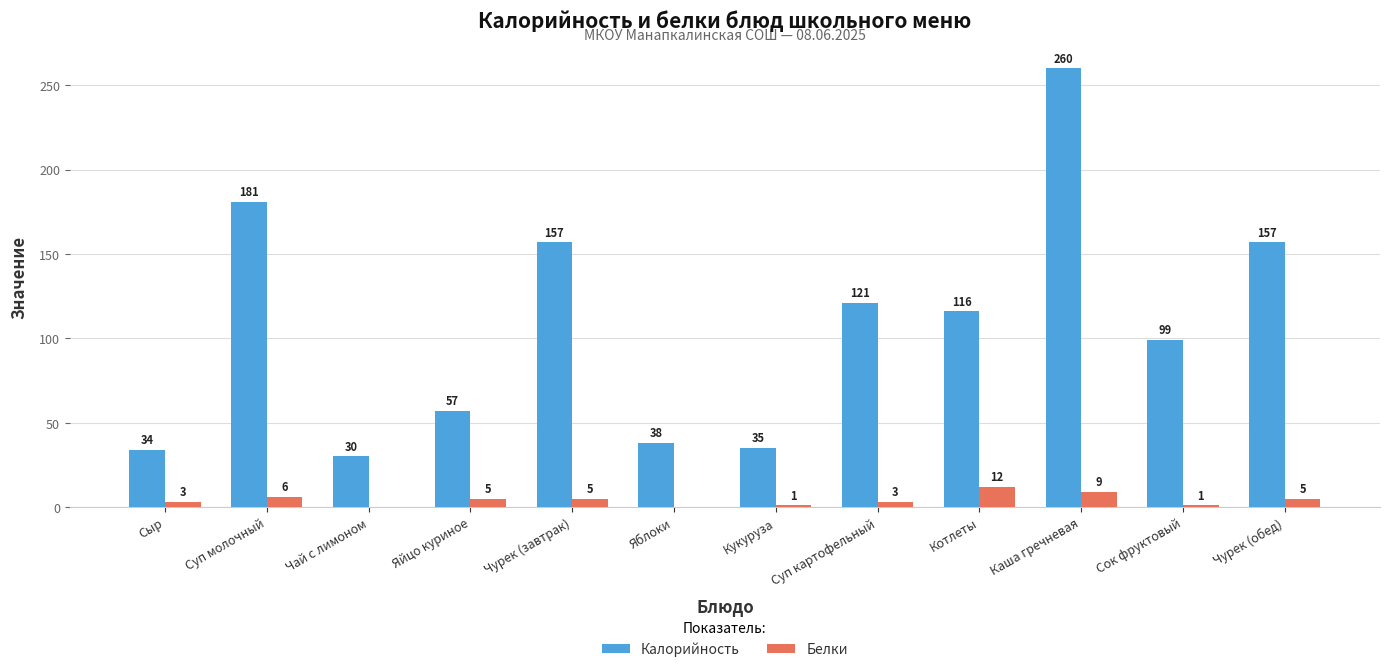

Between Котлеты and Чурек (обед), which series saw the biggest shift?

Калорийность